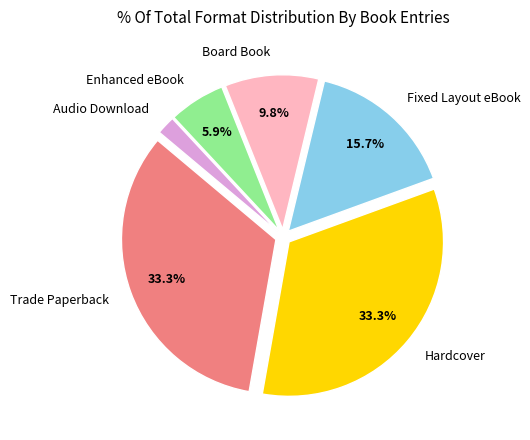

To the nearest percent, what is the average slice percentage?

17%